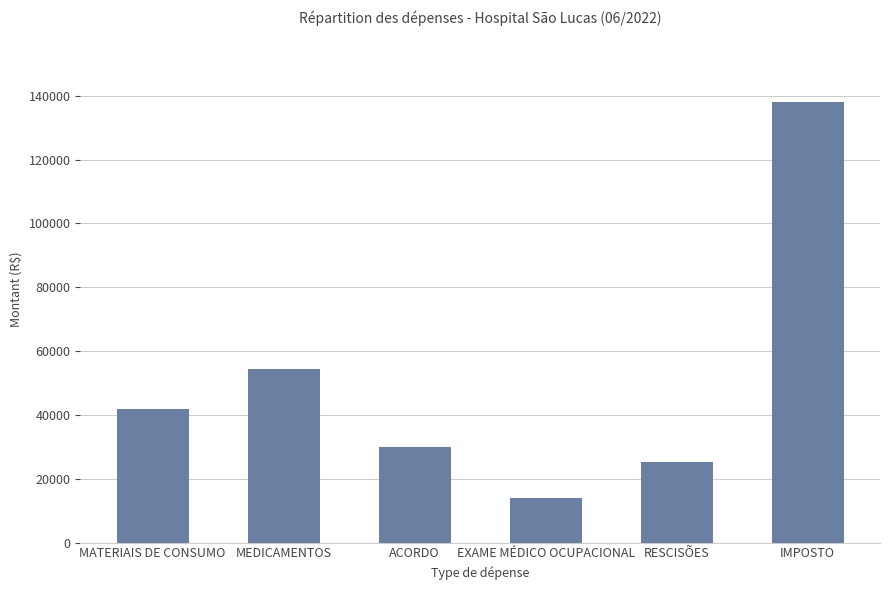

List the labels in order of value, smallest first.

EXAME MÉDICO OCUPACIONAL, RESCISÕES, ACORDO, MATERIAIS DE CONSUMO, MEDICAMENTOS, IMPOSTO